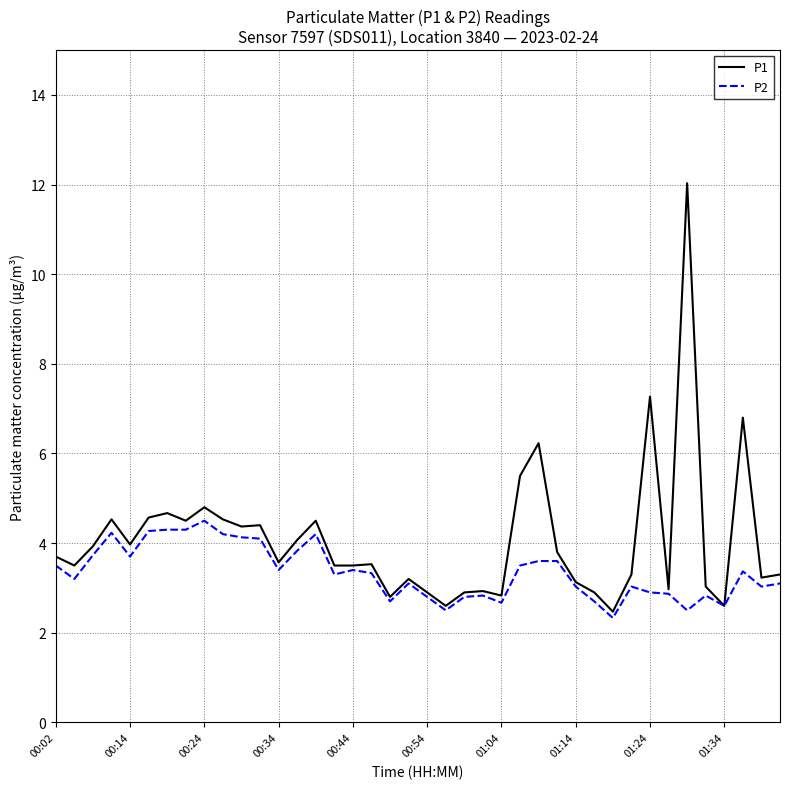

Count the number of data series in this chart.

2